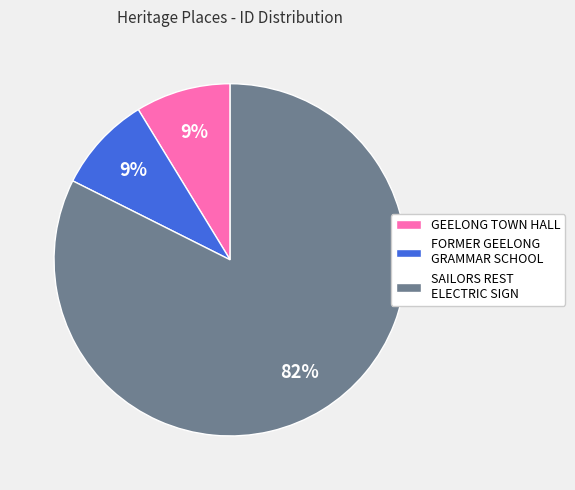

The GEELONG TOWN HALL slice represents 1% of the pie. True or false?

False